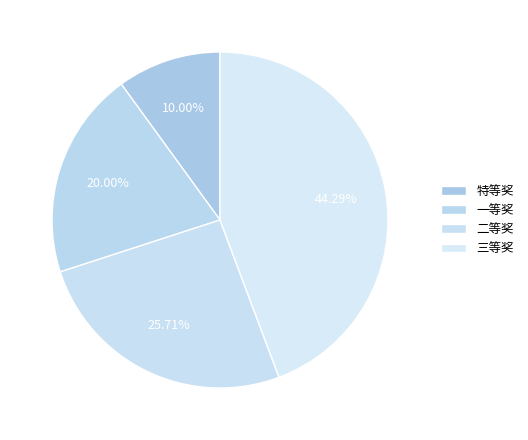

Do 一等奖 and 特等奖 together represent more than half of the pie?

No